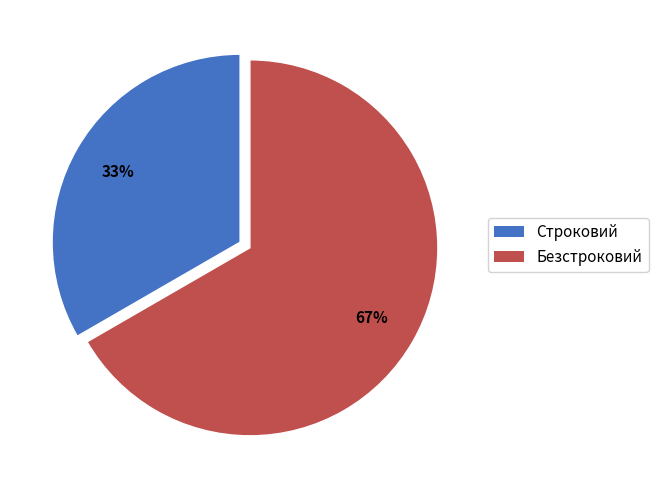

Which has a higher value, Безстроковий or Строковий?

Безстроковий